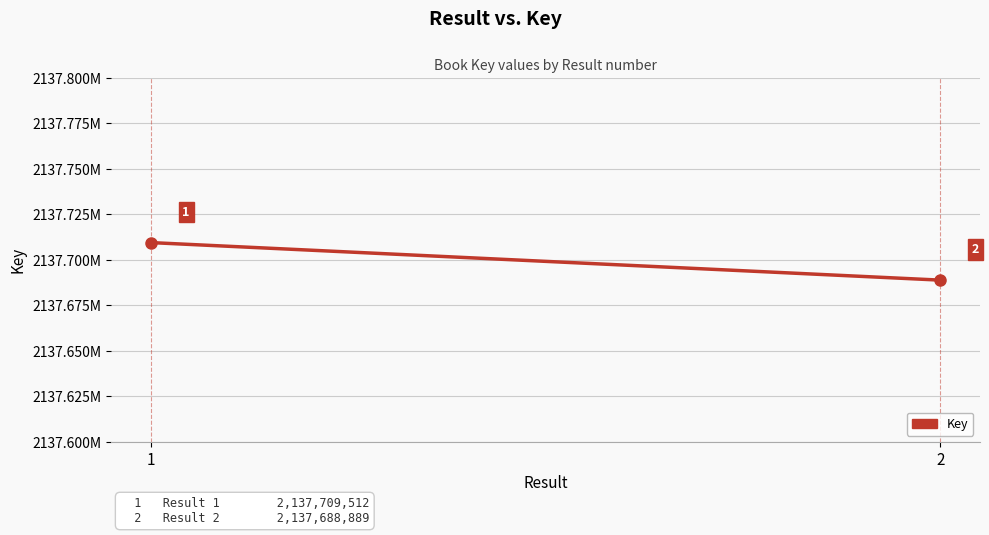

Rank the categories by value from highest to lowest.

1, 2